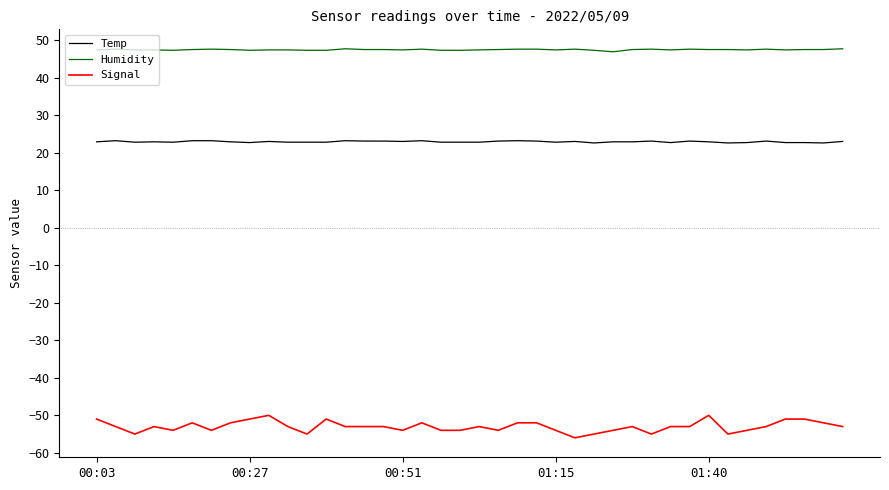

Which series has the largest range (max minus min)?

Signal